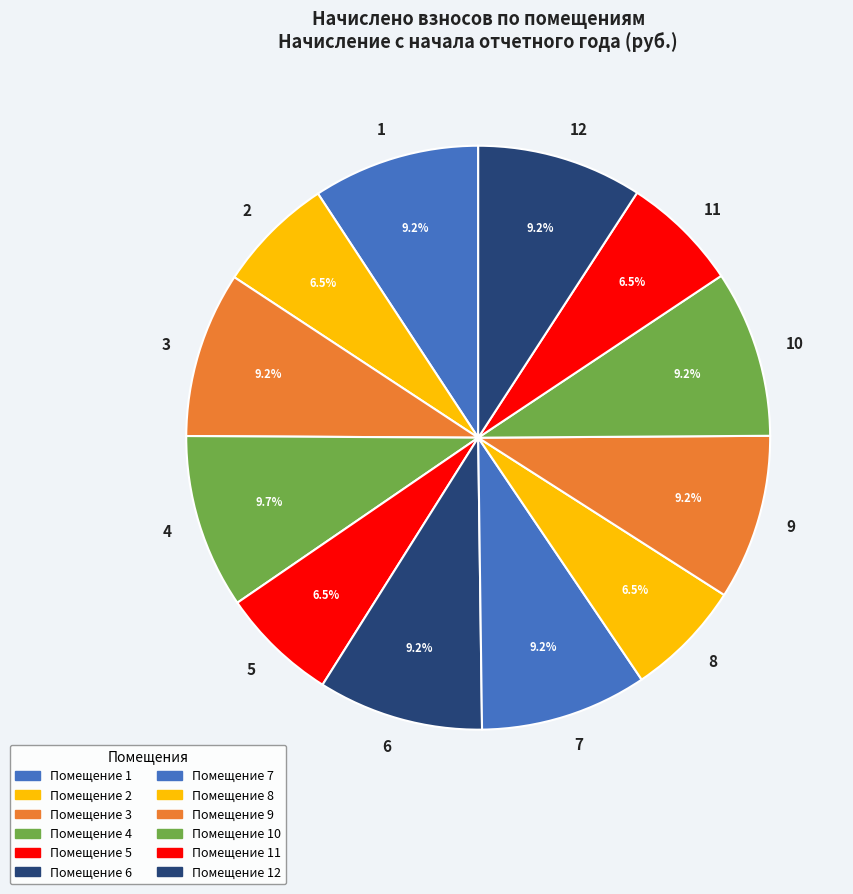

Does 3 account for over 50% of the chart?

No